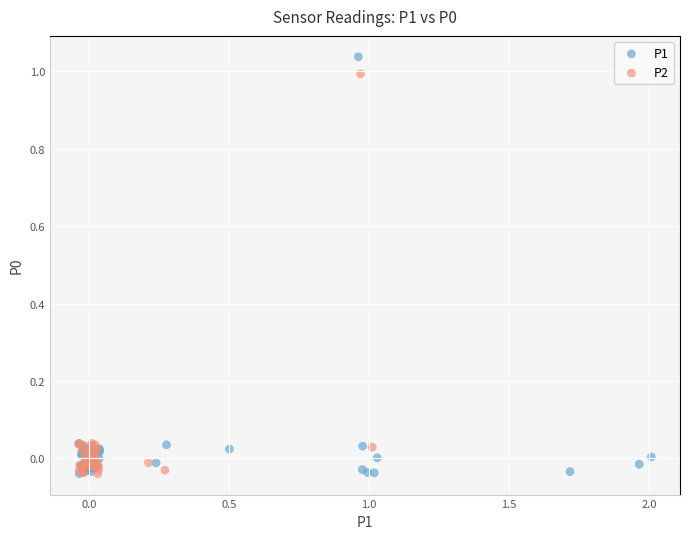

Which series reaches the maximum Y coordinate?

P1